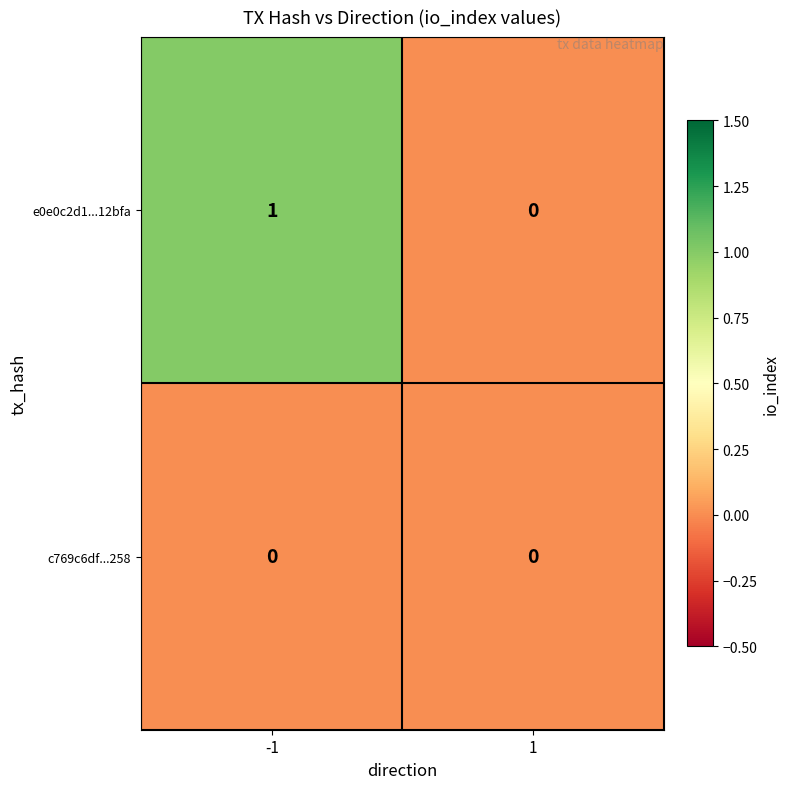

Count the number of data series in this chart.

2